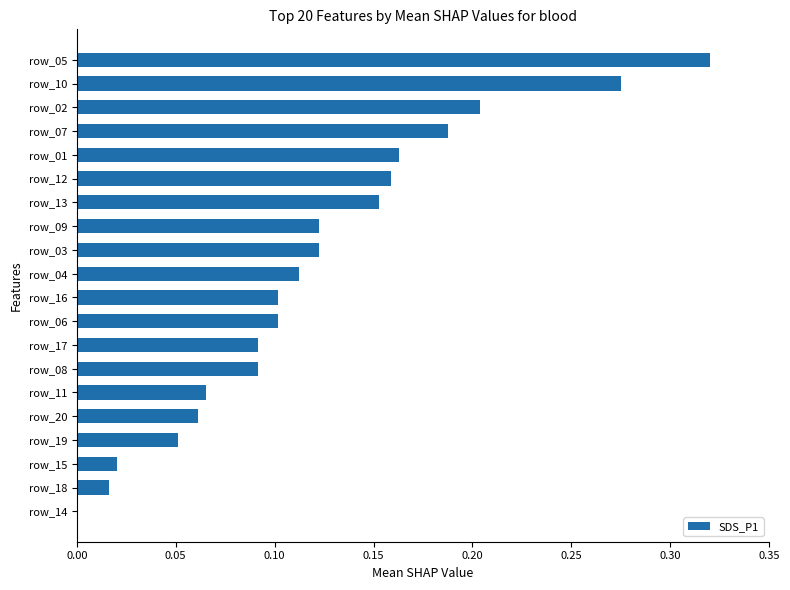

What is the sum of all values?

2.4